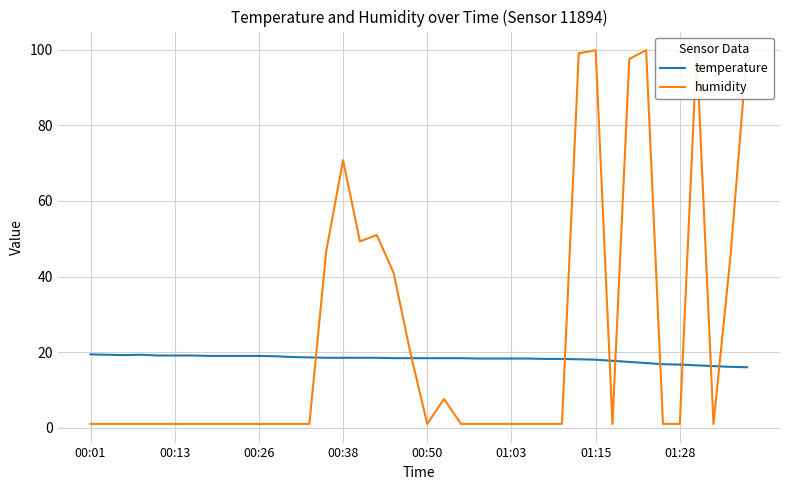

How many lines are shown in the chart?

2